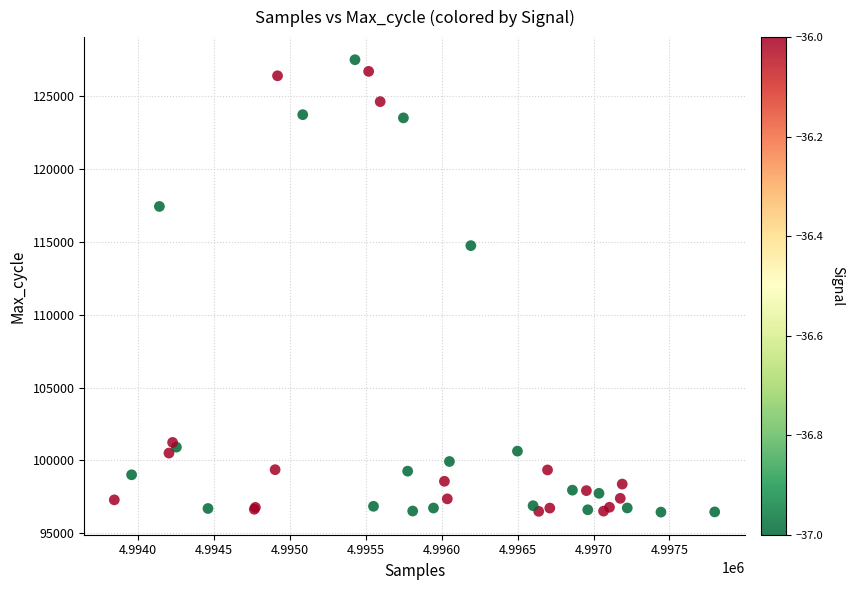

What Y value in the scatter plot is closest to 111972?

114735